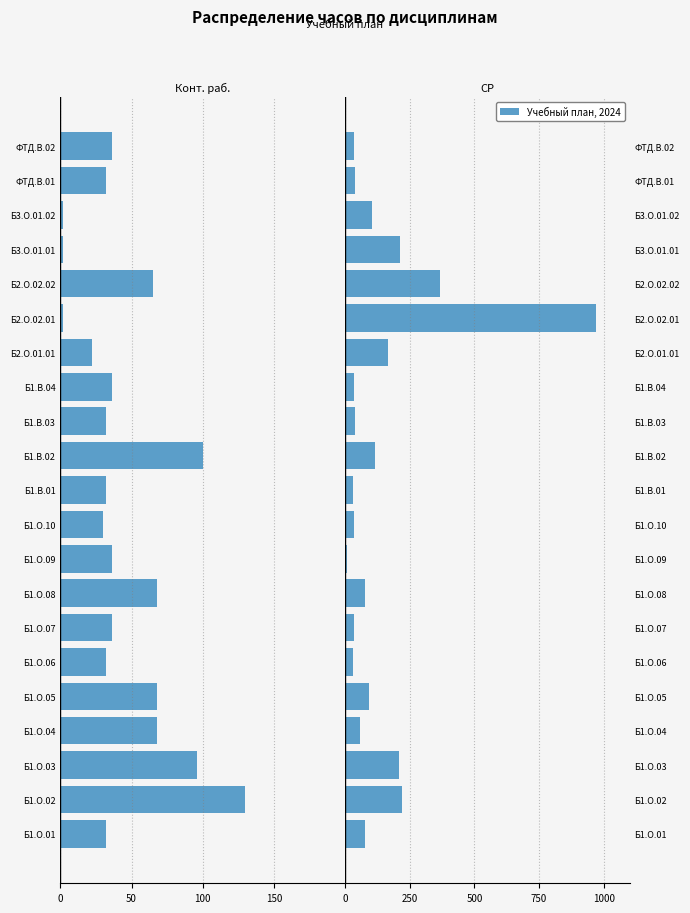

What is the difference between the second highest and second lowest values in the Конт. раб. series?

98